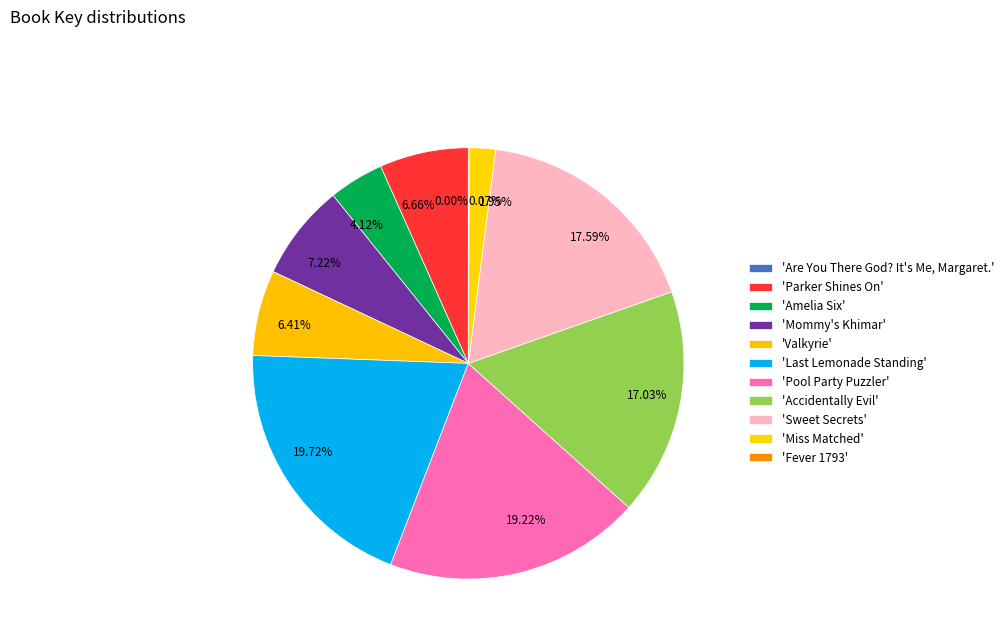

Between 6.66% and 17.03%, which is larger?

17.03%